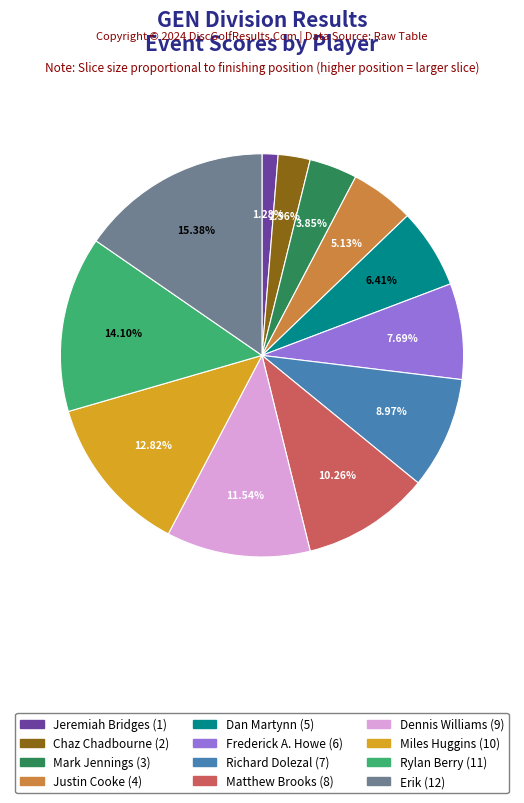

What percentage is the Rylan Berry (11) slice, to the nearest percent?

14%